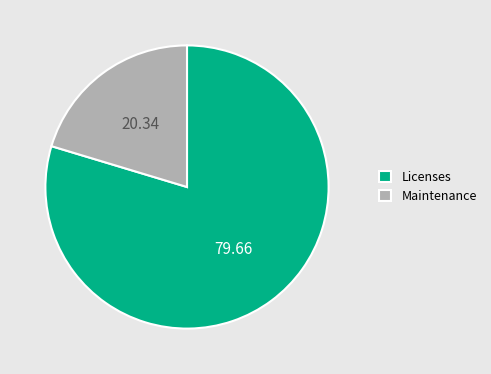

What is the majority slice?

Licenses